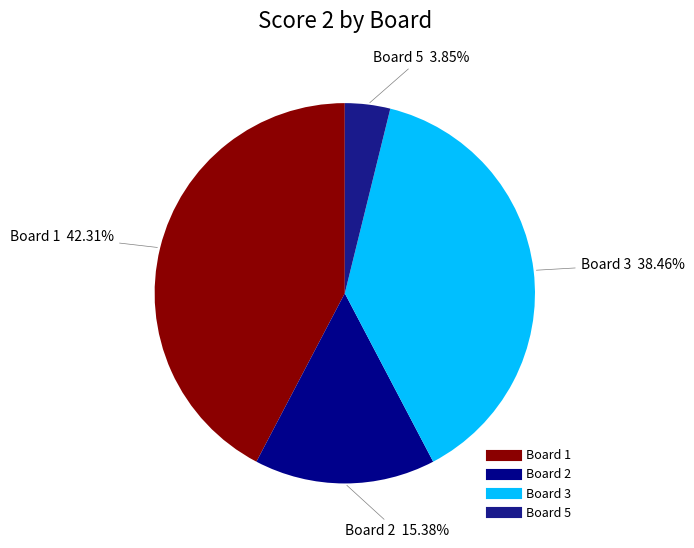

How many segments does this pie chart have?

4